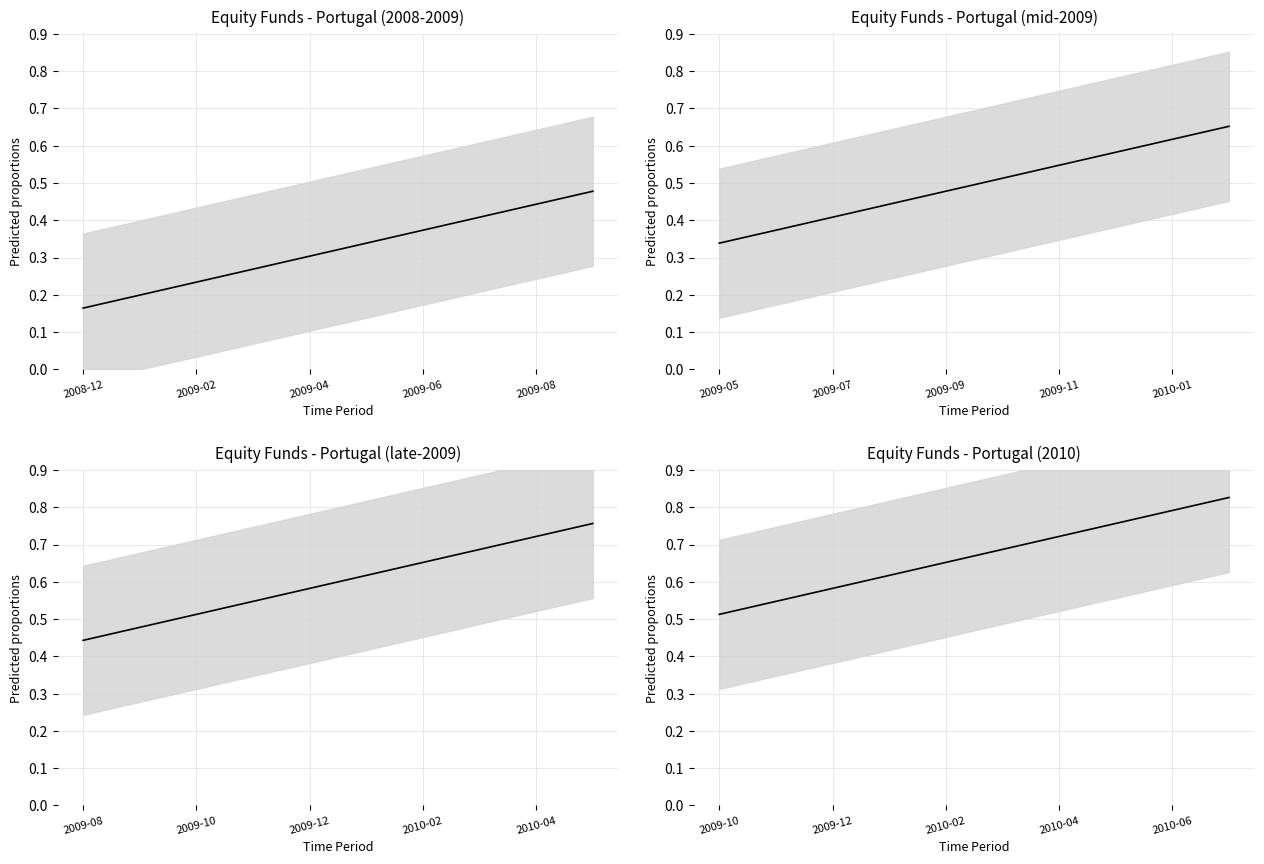

What is the value of the 1st point from the left?

0.5